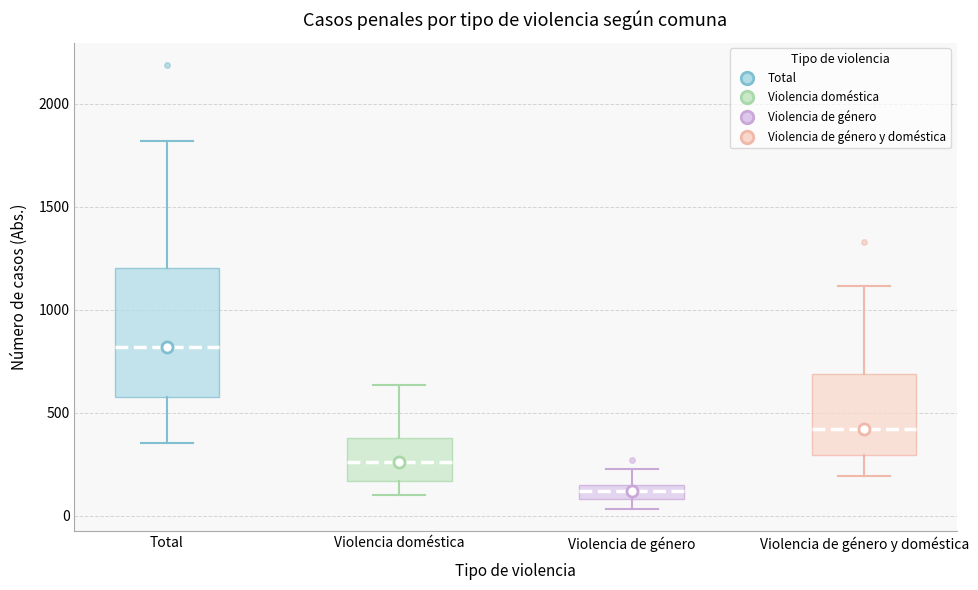

Where is the upper edge of the box for Violencia de género y doméstica on the y-axis? The values are not printed on the chart, so give them approximately, as read against the axis.

700